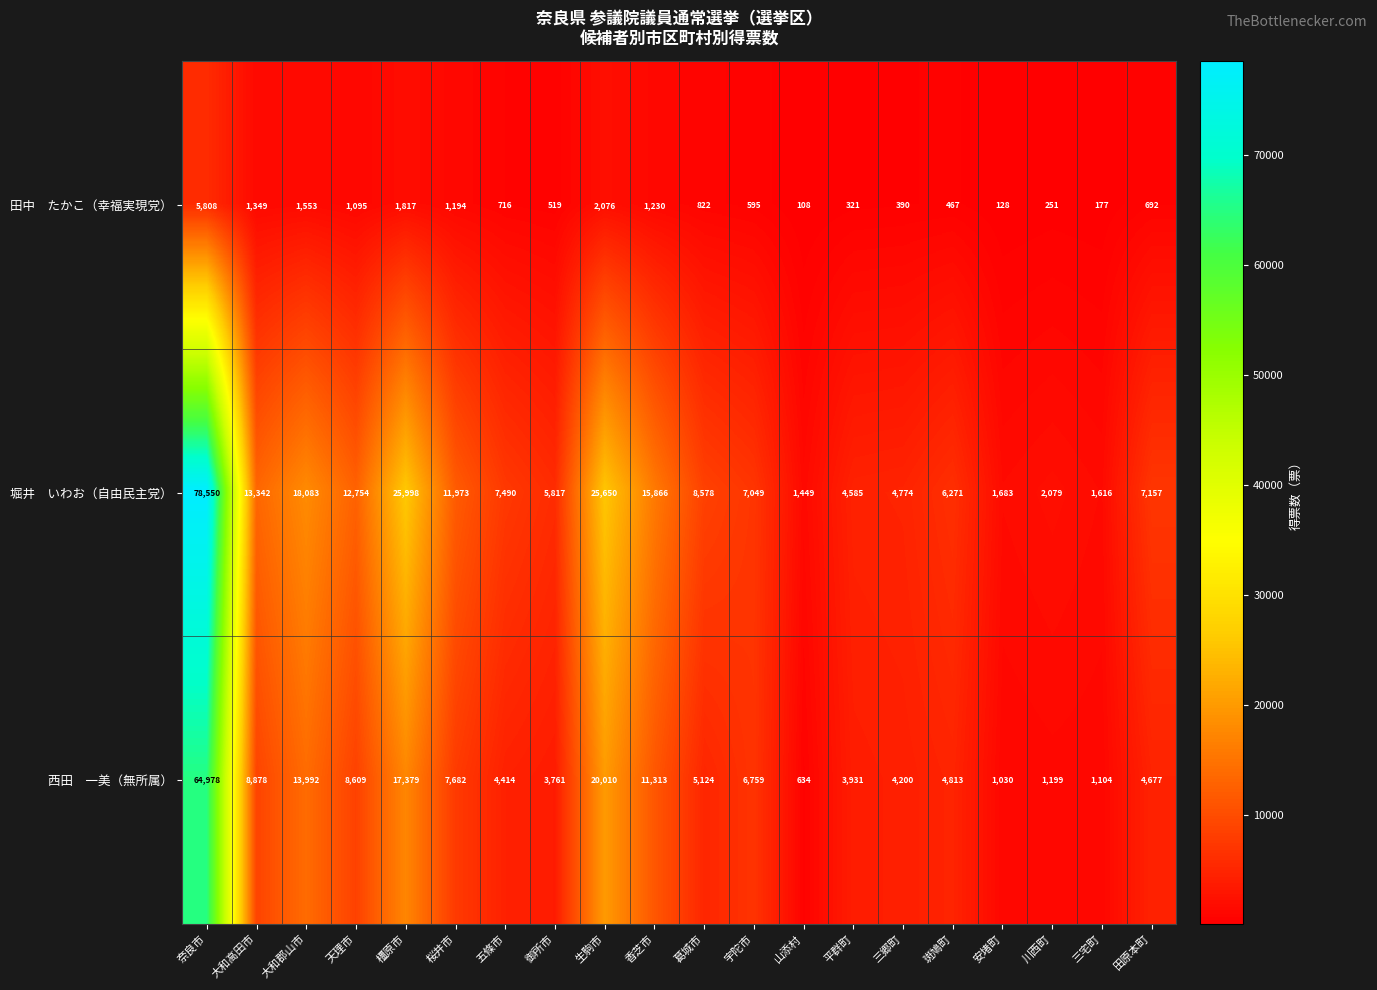

At how many categories does at least one series exceed 20123?

3